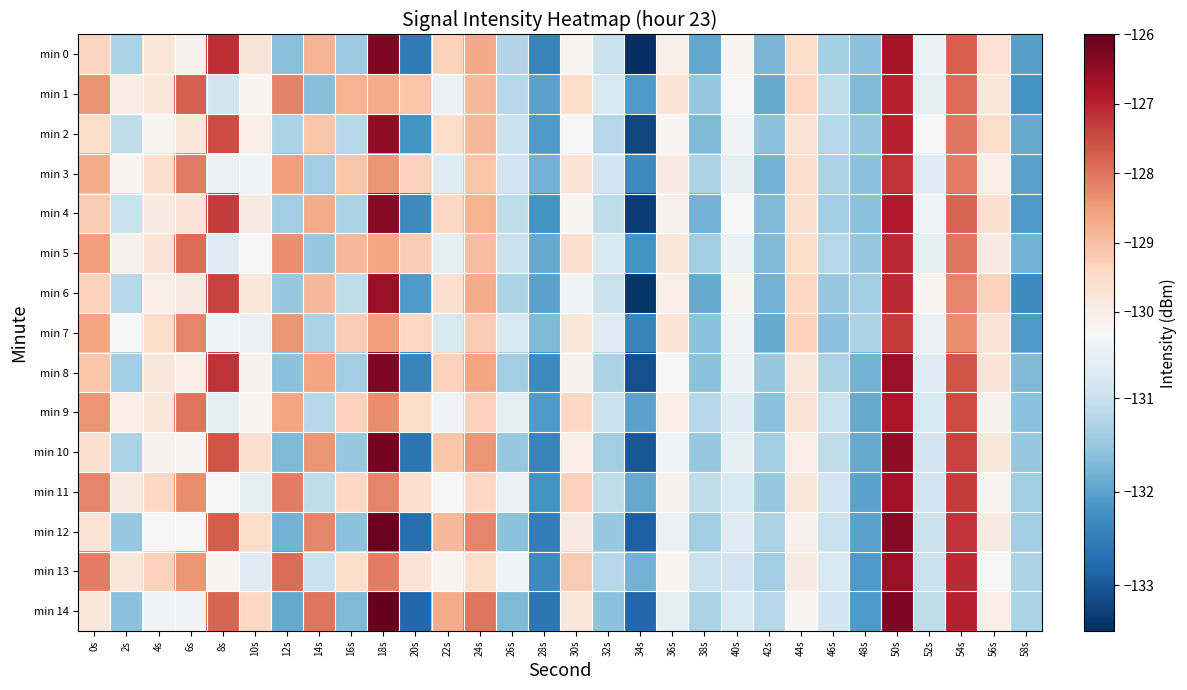

Which has a higher value, 8s or 6s?

8s